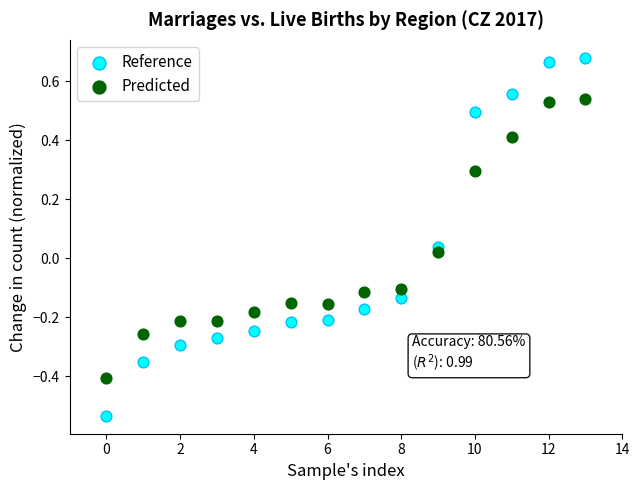

What are all the series names shown in the legend?

Reference, Predicted